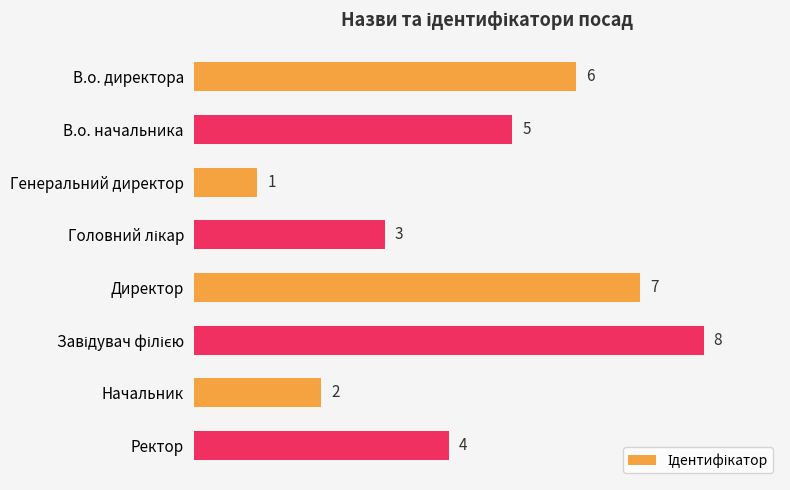

Reading top to bottom, transcribe all the data shown in this chart.

6	5	1	3	7	8	2	4